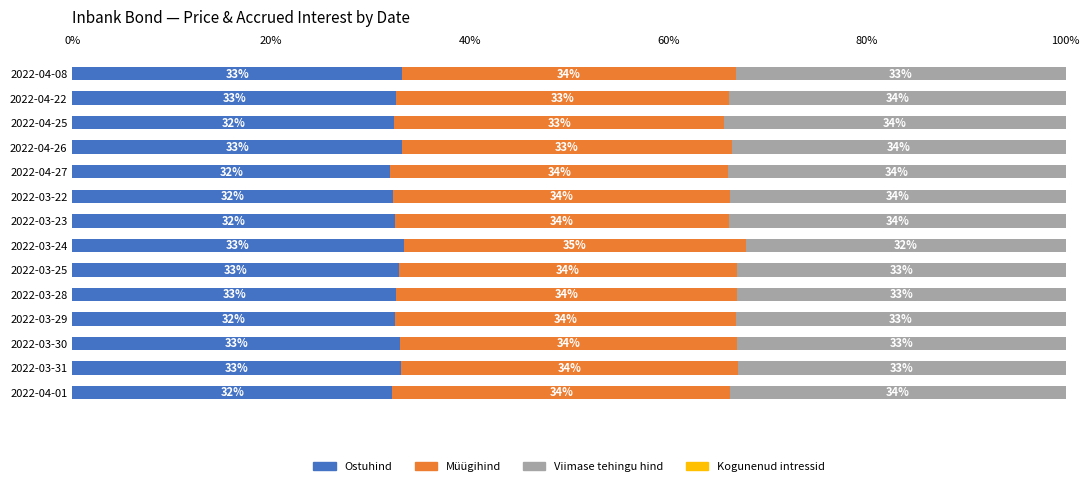

What is the total value across all series at 2022-03-30?

100.0